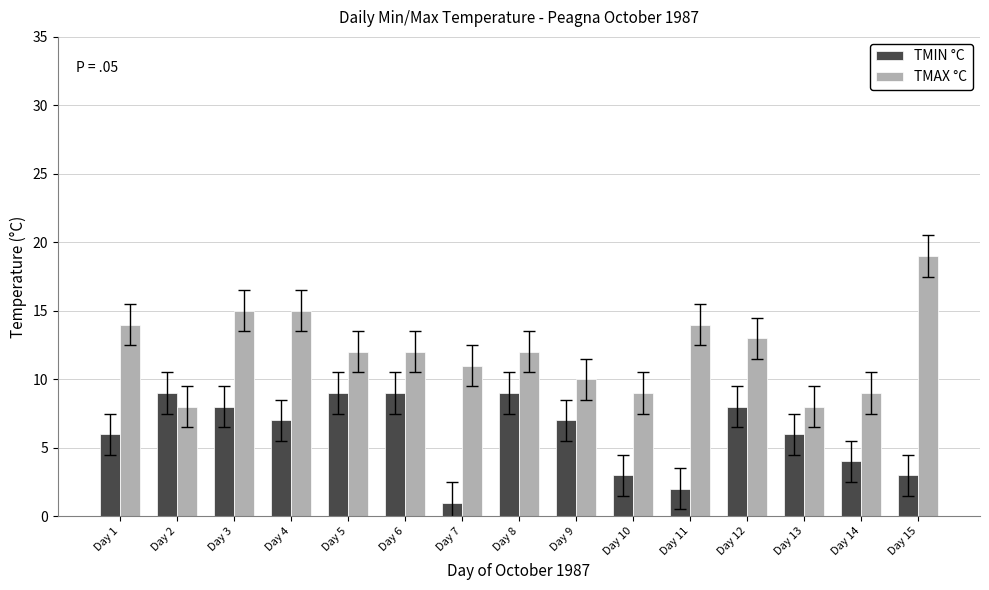

Count the number of categories in the chart.

15